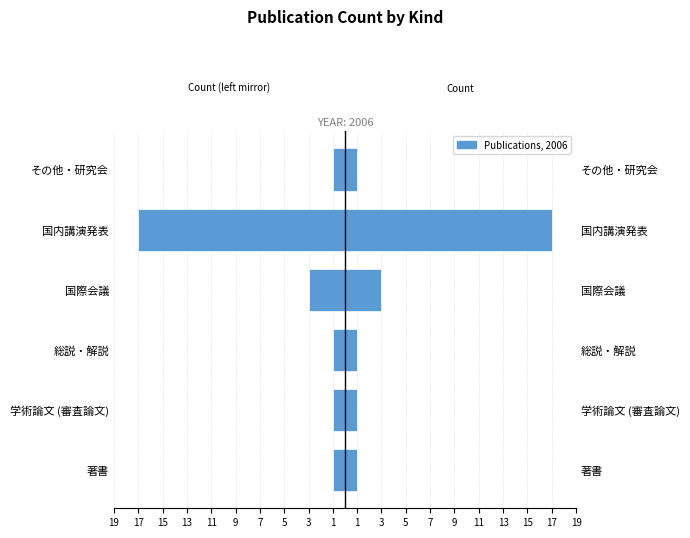

Reading right to left, extract all data points from this chart.

-1	-17	-3	-1	-1	-1